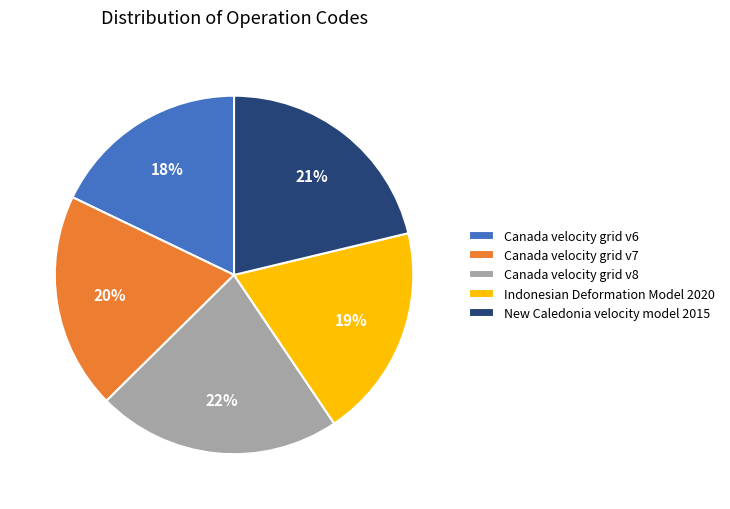

Is New Caledonia velocity model 2015 the majority of the pie?

No